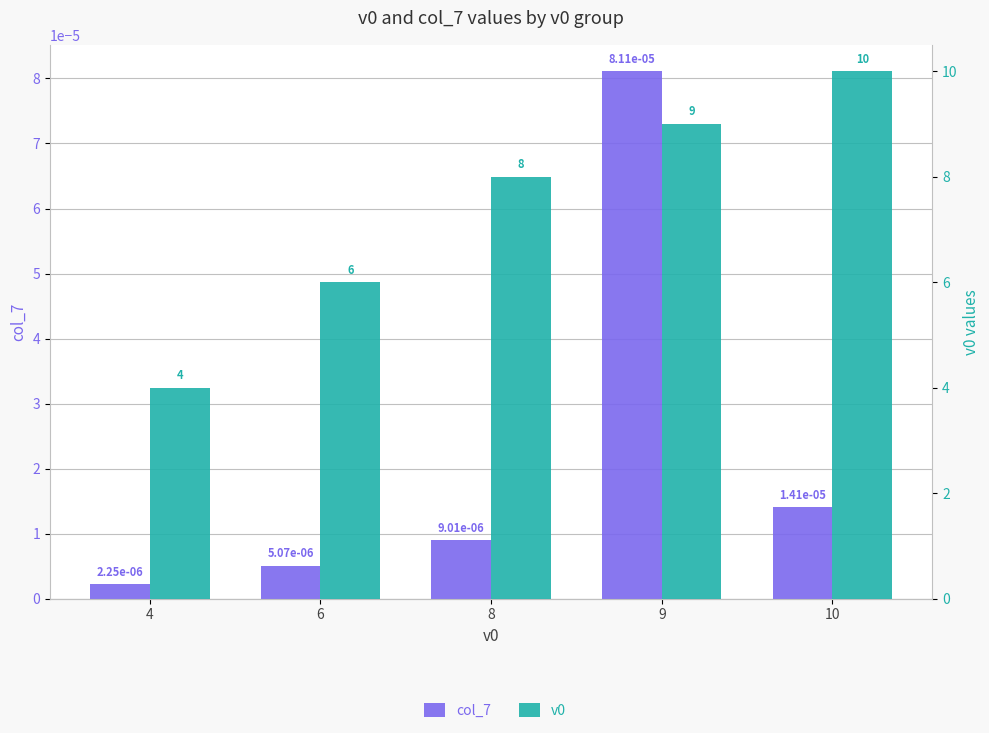

At which label is col_7 closest to 0?

4